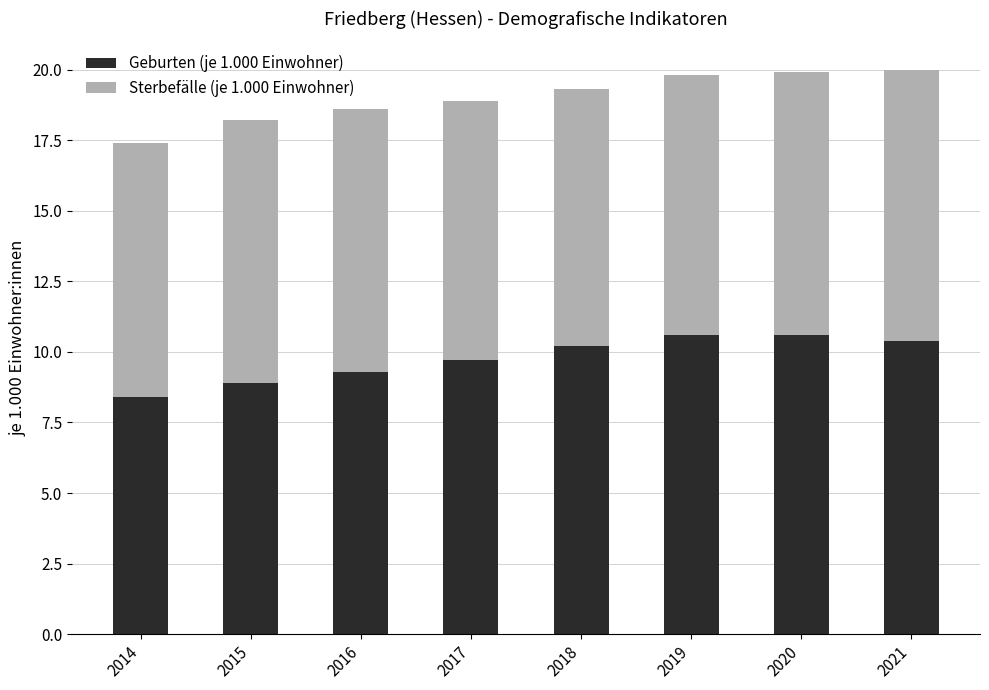

How many values in the Geburten (je 1.000 Einwohner) series exceed 10?

4